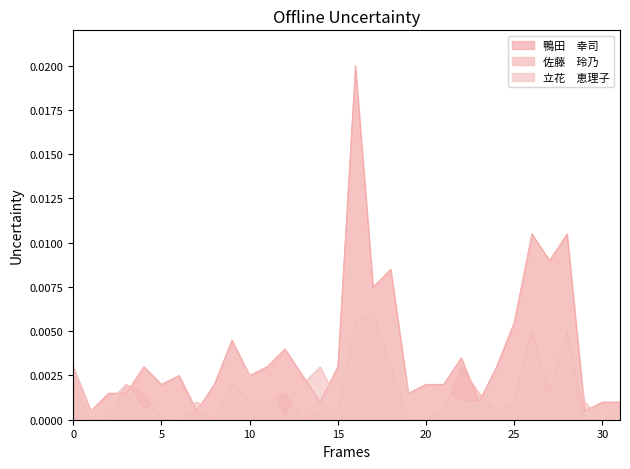

Is it true that 立花　恵理子 equals 0.0 at 豊田市?

False